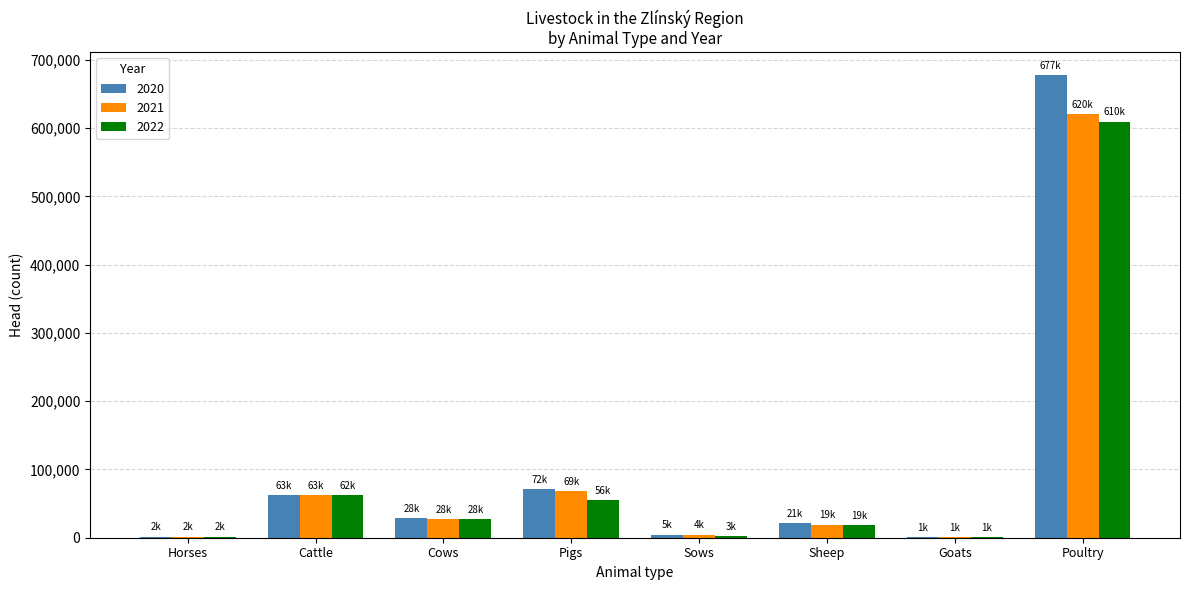

Which series has the largest range (max minus min)?

2020